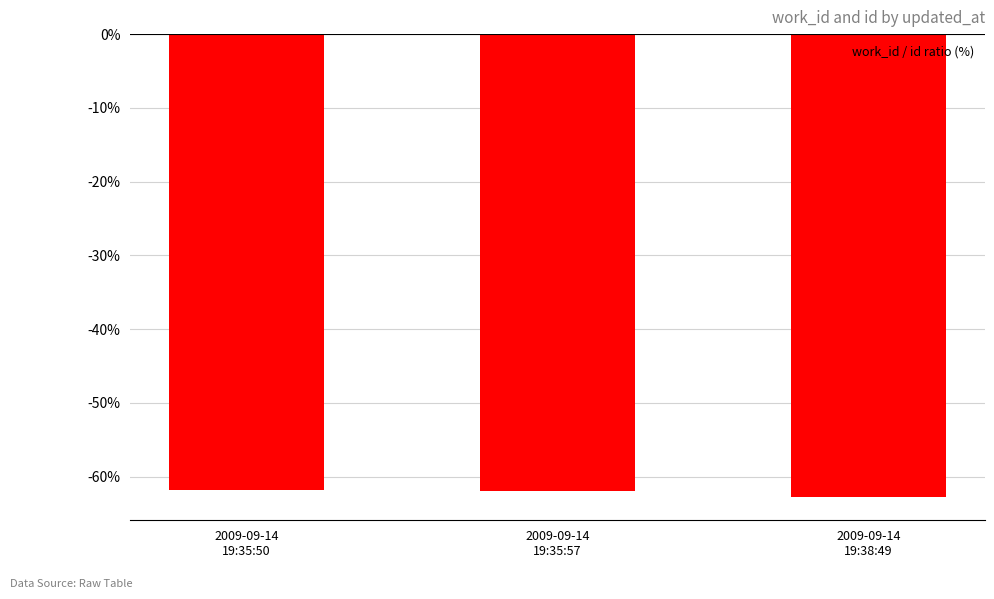

How many distinct data groups are displayed?

1